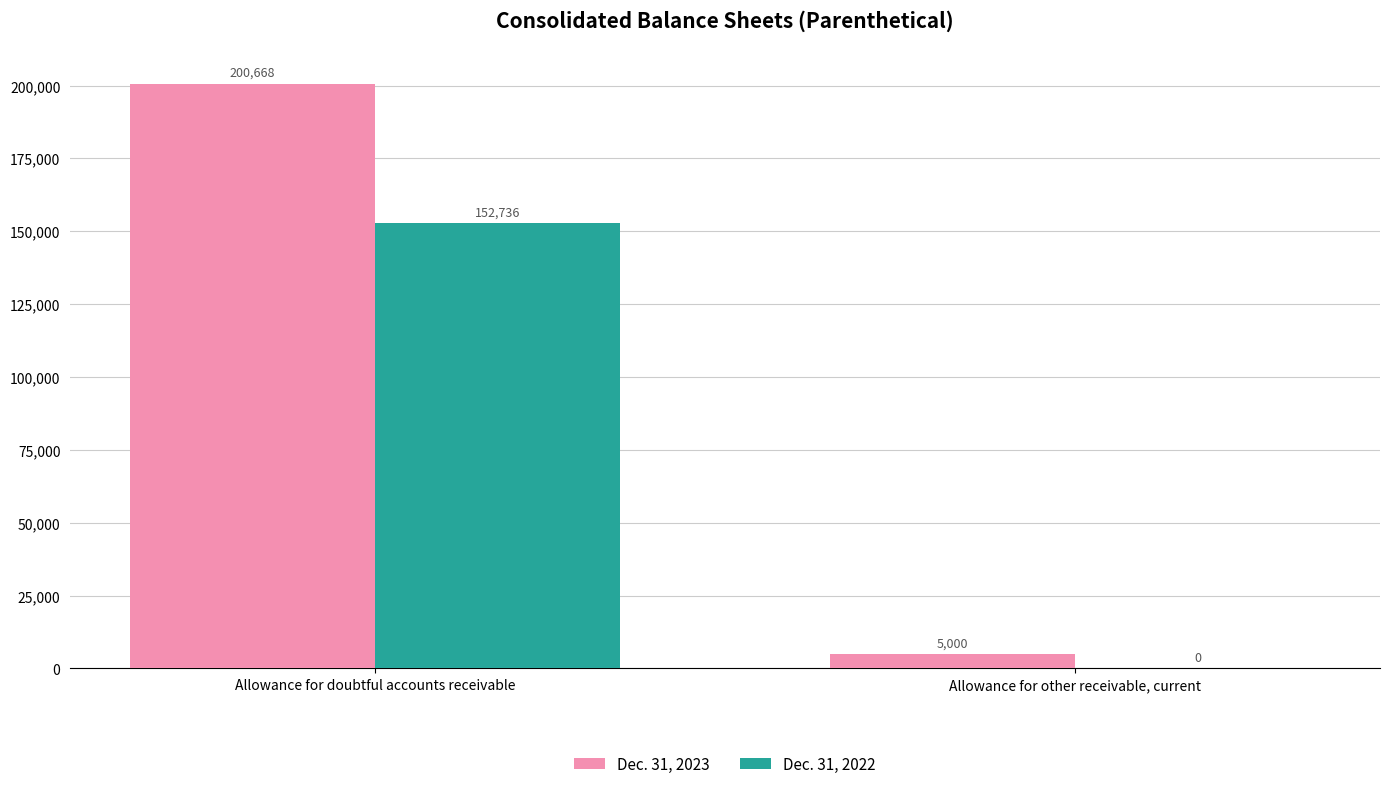

The Dec. 31, 2023 series shows 5000 at Allowance for other receivable, current. True or false?

True